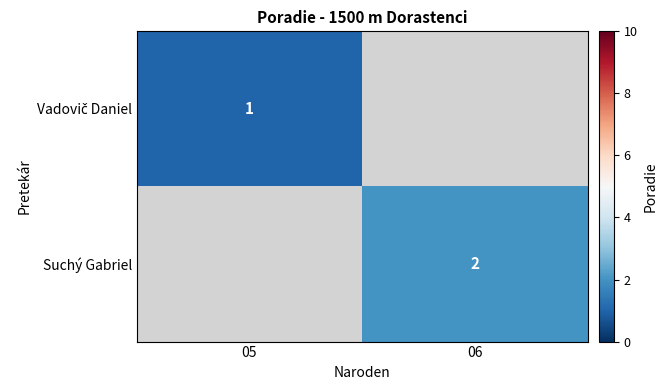

Is it true that Suchý Gabriel equals 2 at 06?

True